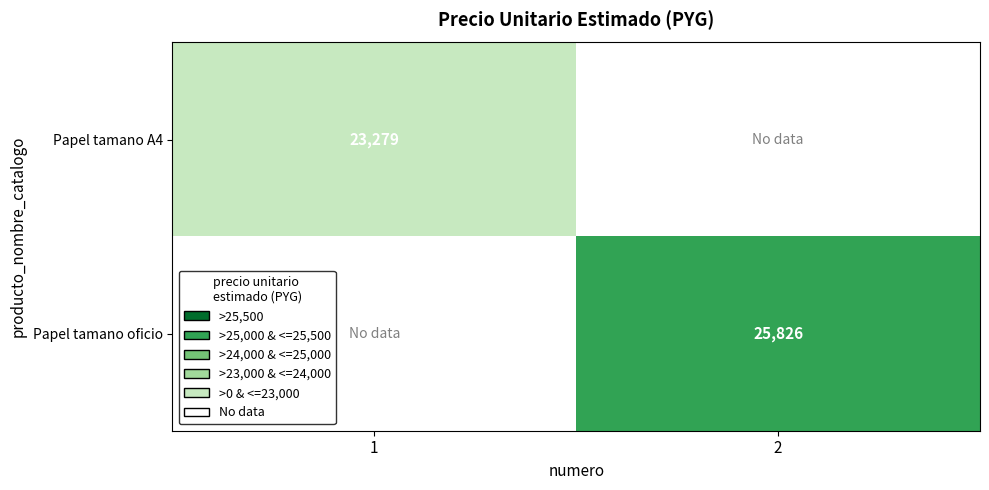

Is it true that Papel tamano A4 equals 34734 at 1?

False